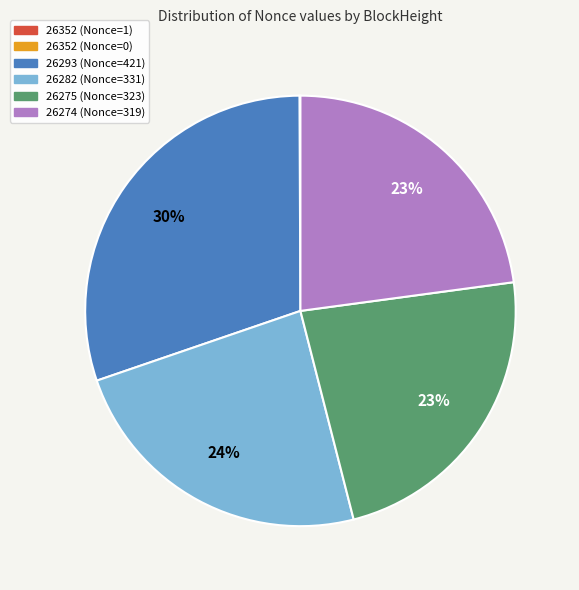

To the nearest percent, what is the difference between the largest and smallest slice percentages?

30%